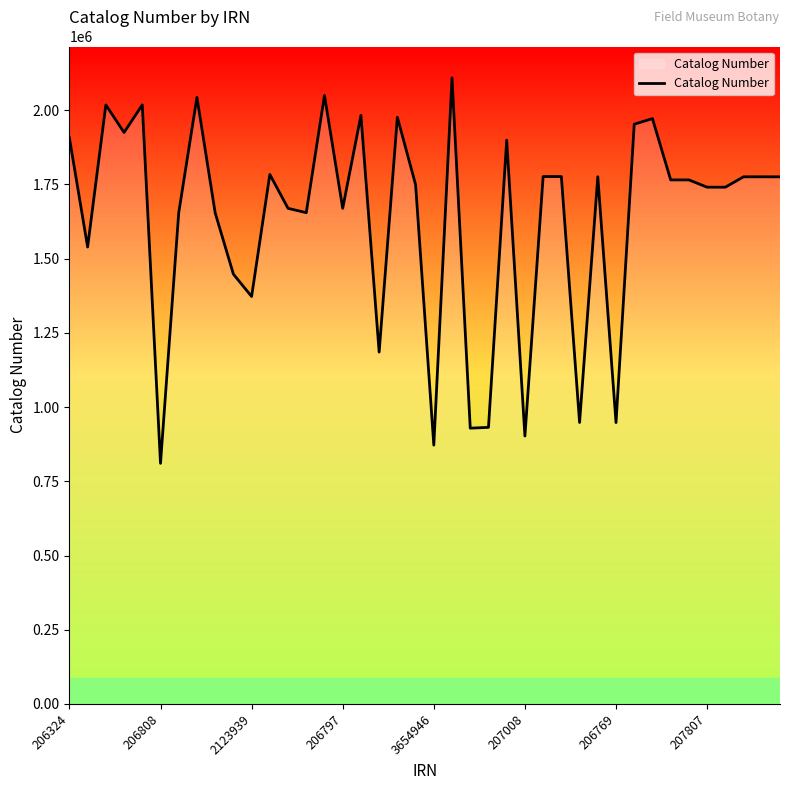

What is the maximum value shown in the chart?

2109228